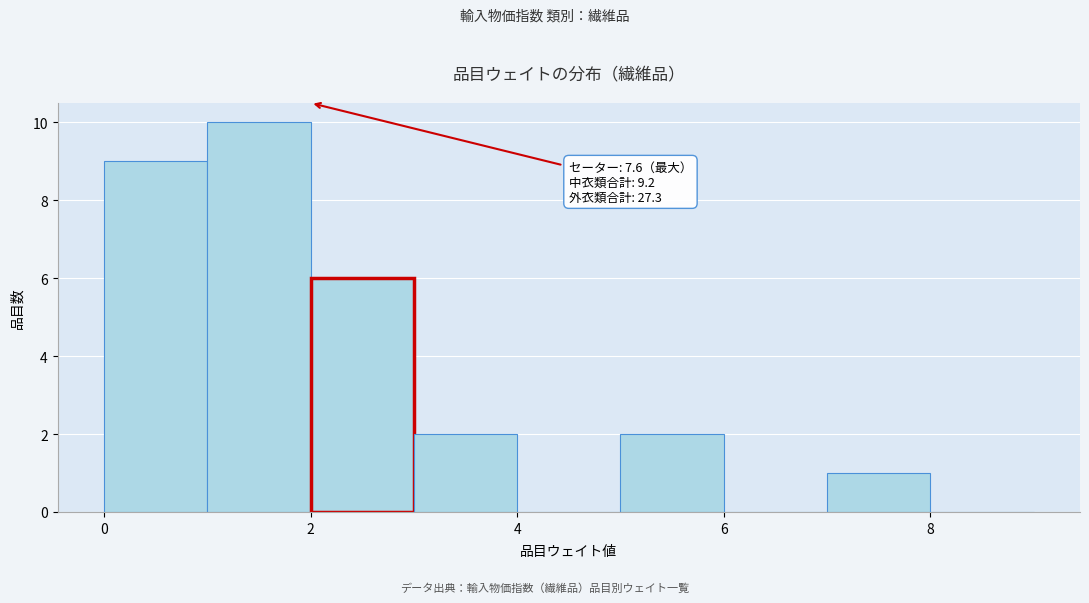

Which range on the x-axis has the tallest bar?

1 to 2